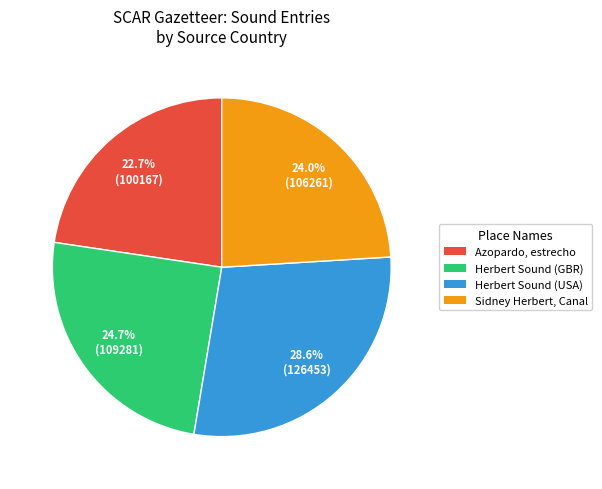

Which category has the biggest portion of the pie?

Herbert Sound (USA)